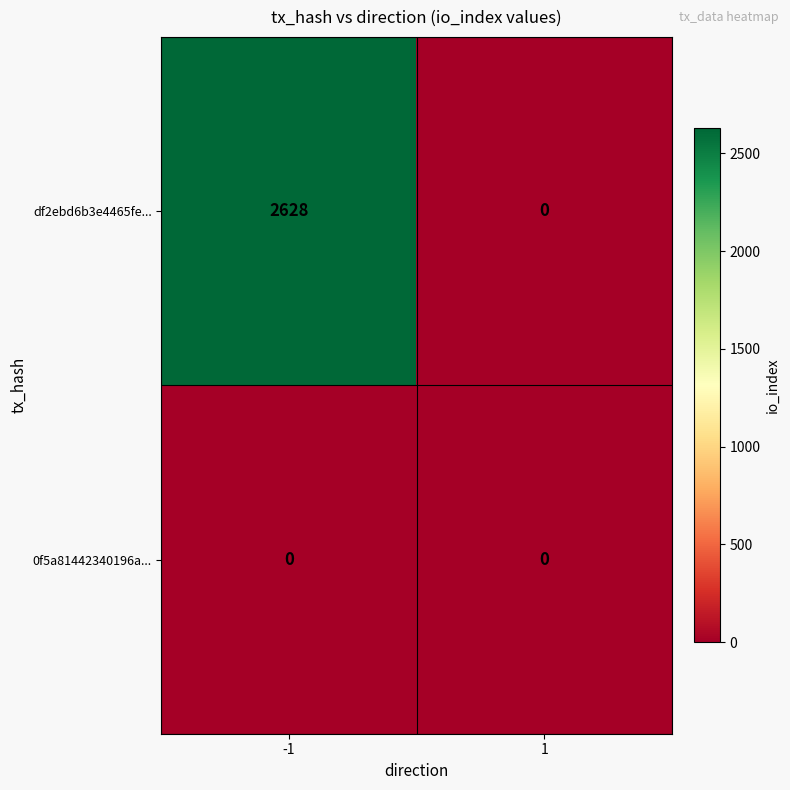

What is the spread (max minus min) of values at -1?

2628